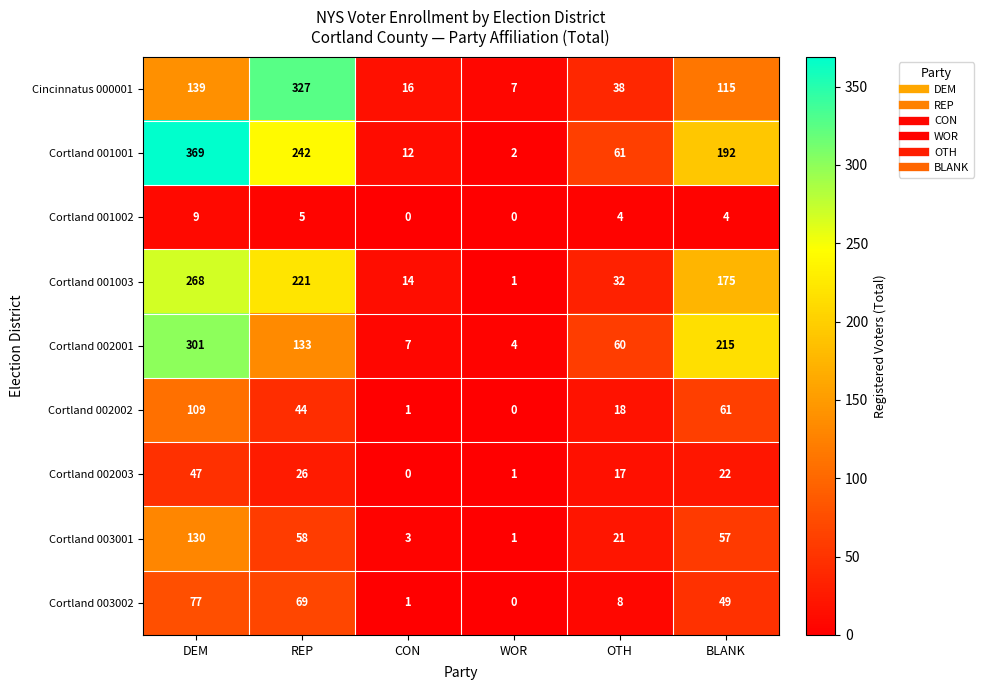

Rank the series by their maximum value, from highest to lowest.

Cortland 001001, Cincinnatus 000001, Cortland 002001, Cortland 001003, Cortland 003001, Cortland 002002, Cortland 003002, Cortland 002003, Cortland 001002